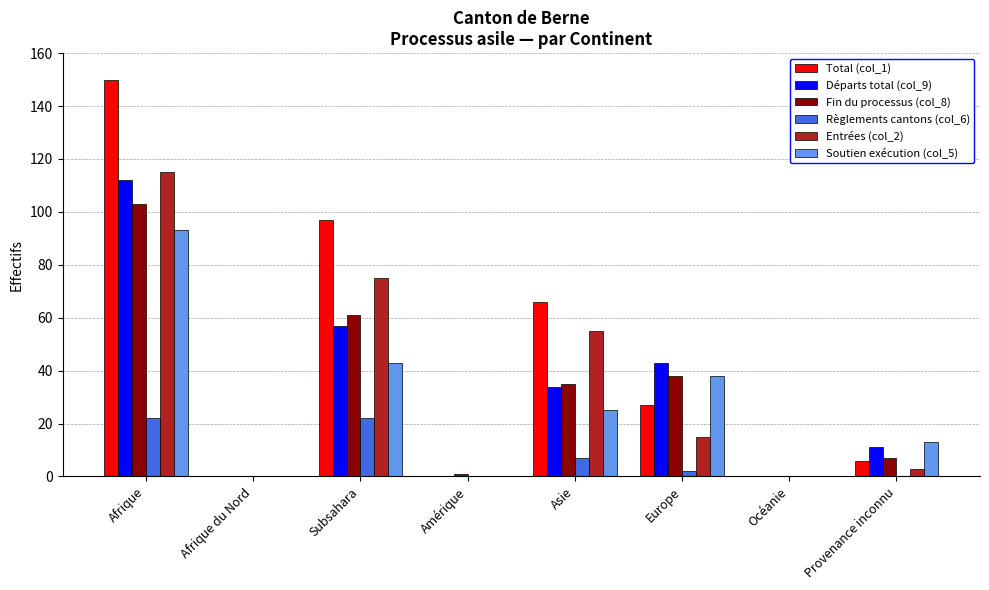

At which category is the sum across all series the highest?

Afrique